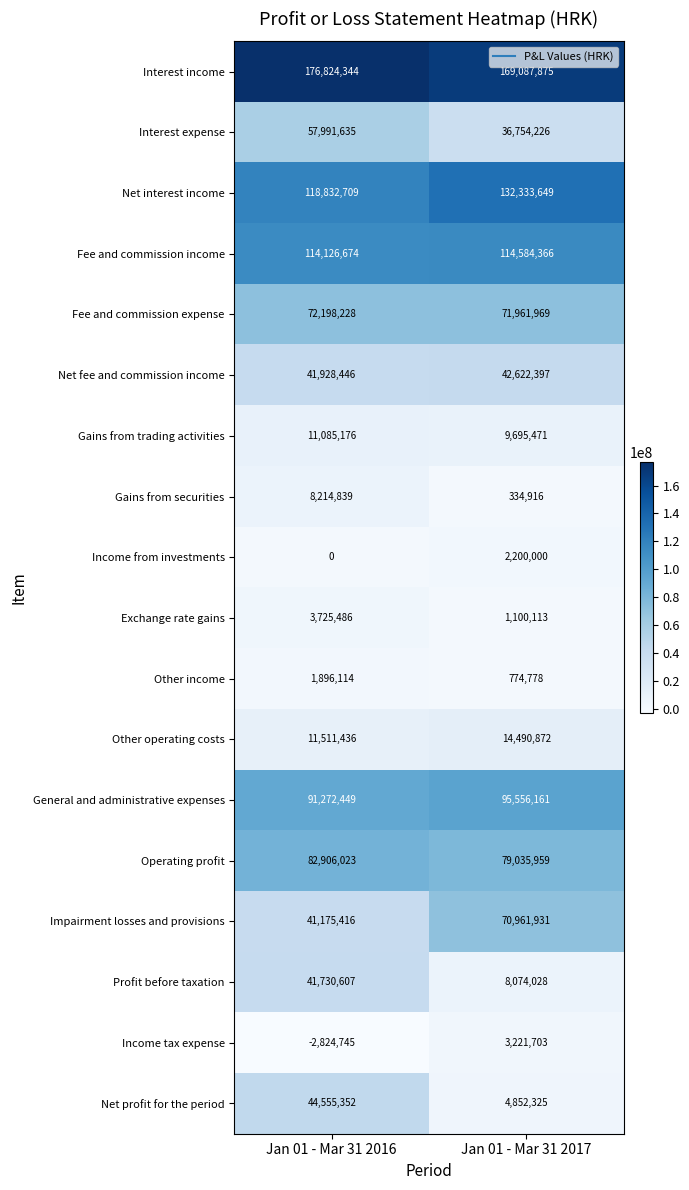

What is the sum of the Other operating costs values at Jan 01 - Mar 31 2016 and Jan 01 - Mar 31 2017?

26002308